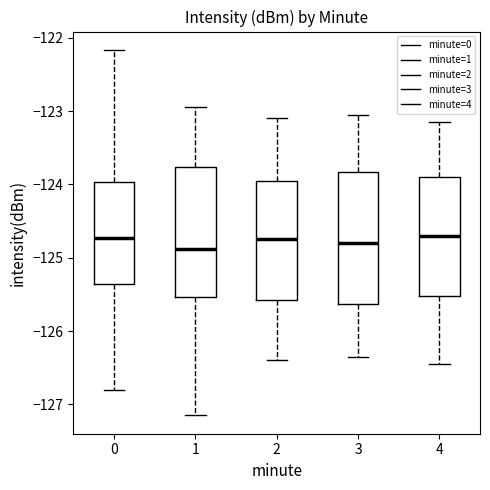

Where is the lower edge of the box at x = 4 on the y-axis? The values are not printed on the chart, so give them approximately, as read against the axis.

-125.5